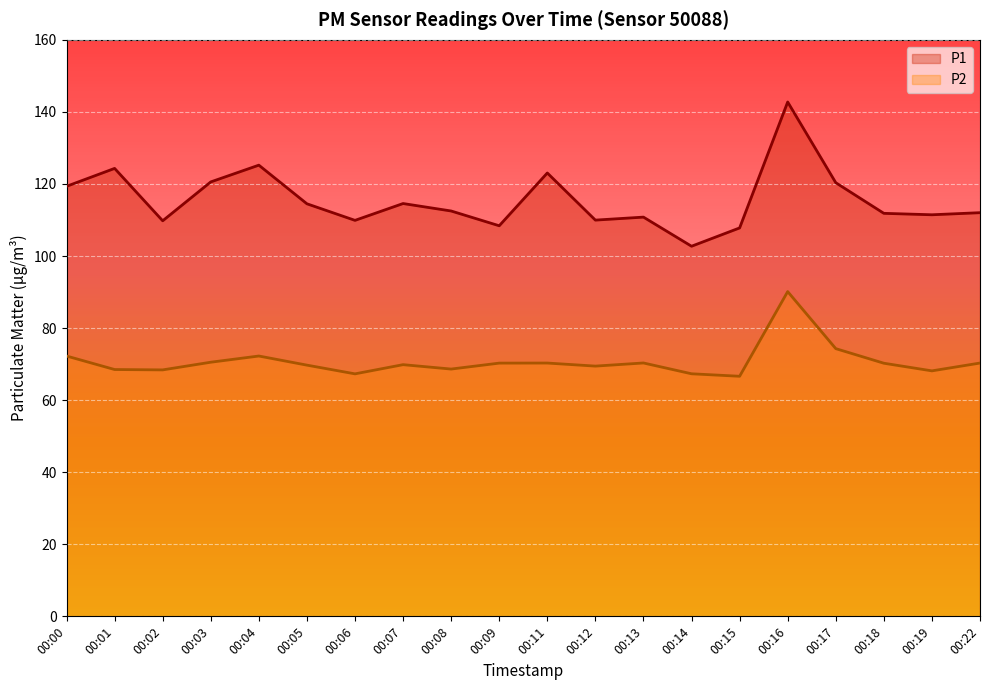

Which category has the highest value across all series?

00:16